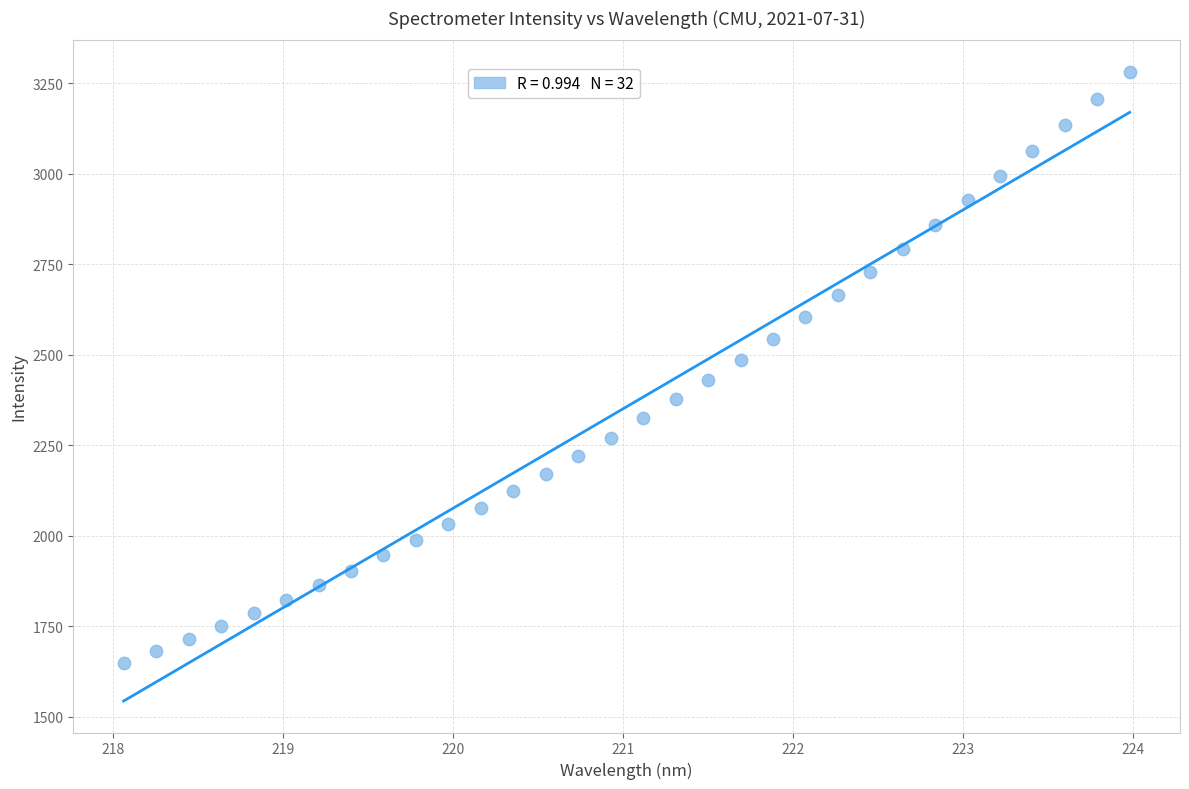

What is the range of Y values (max minus min)?

1632.2